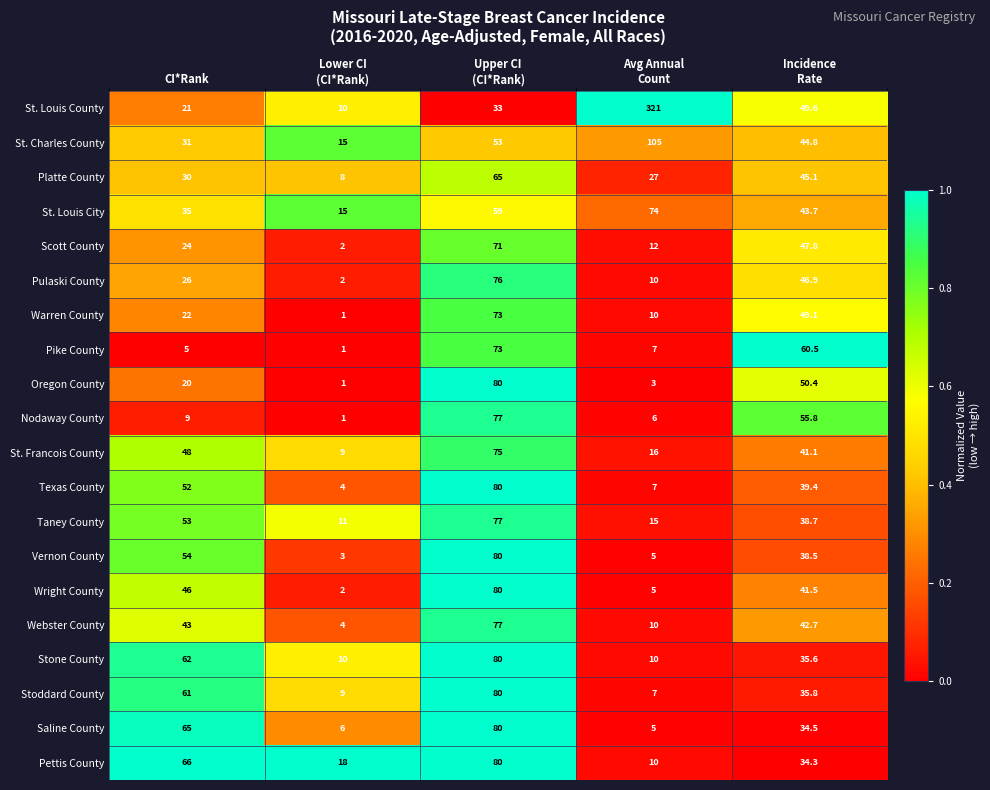

True or false: Platte County has a value of 42.4 at CI*Rank.

False